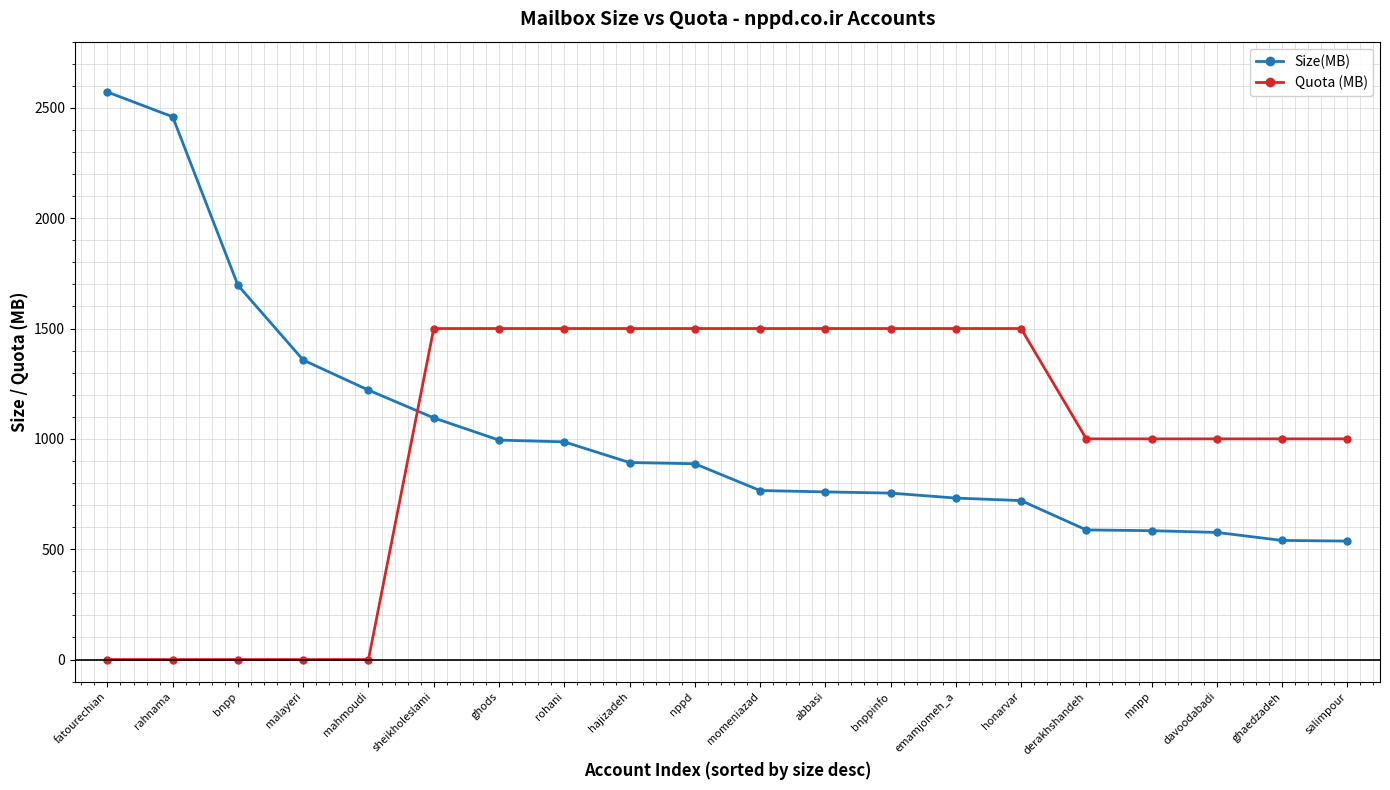

List the series in order of their peak value, highest first.

Size(MB), Quota (MB)